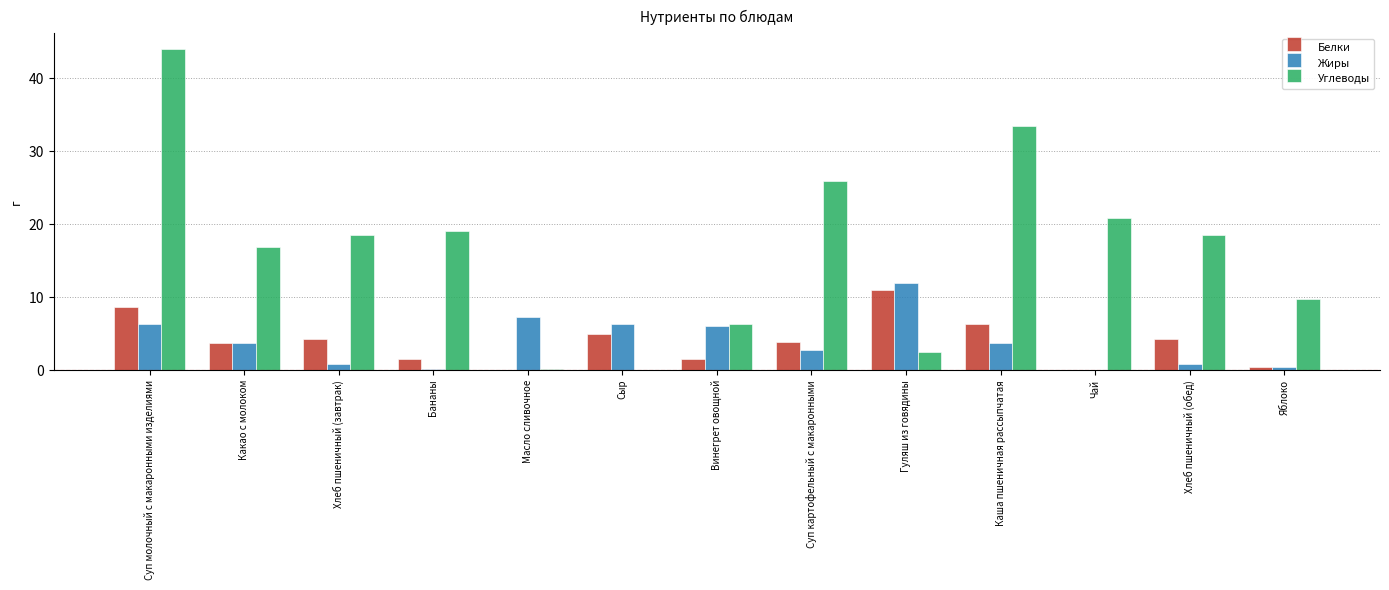

Which category has the highest value in the Углеводы series?

Суп молочный с макаронными изделиями